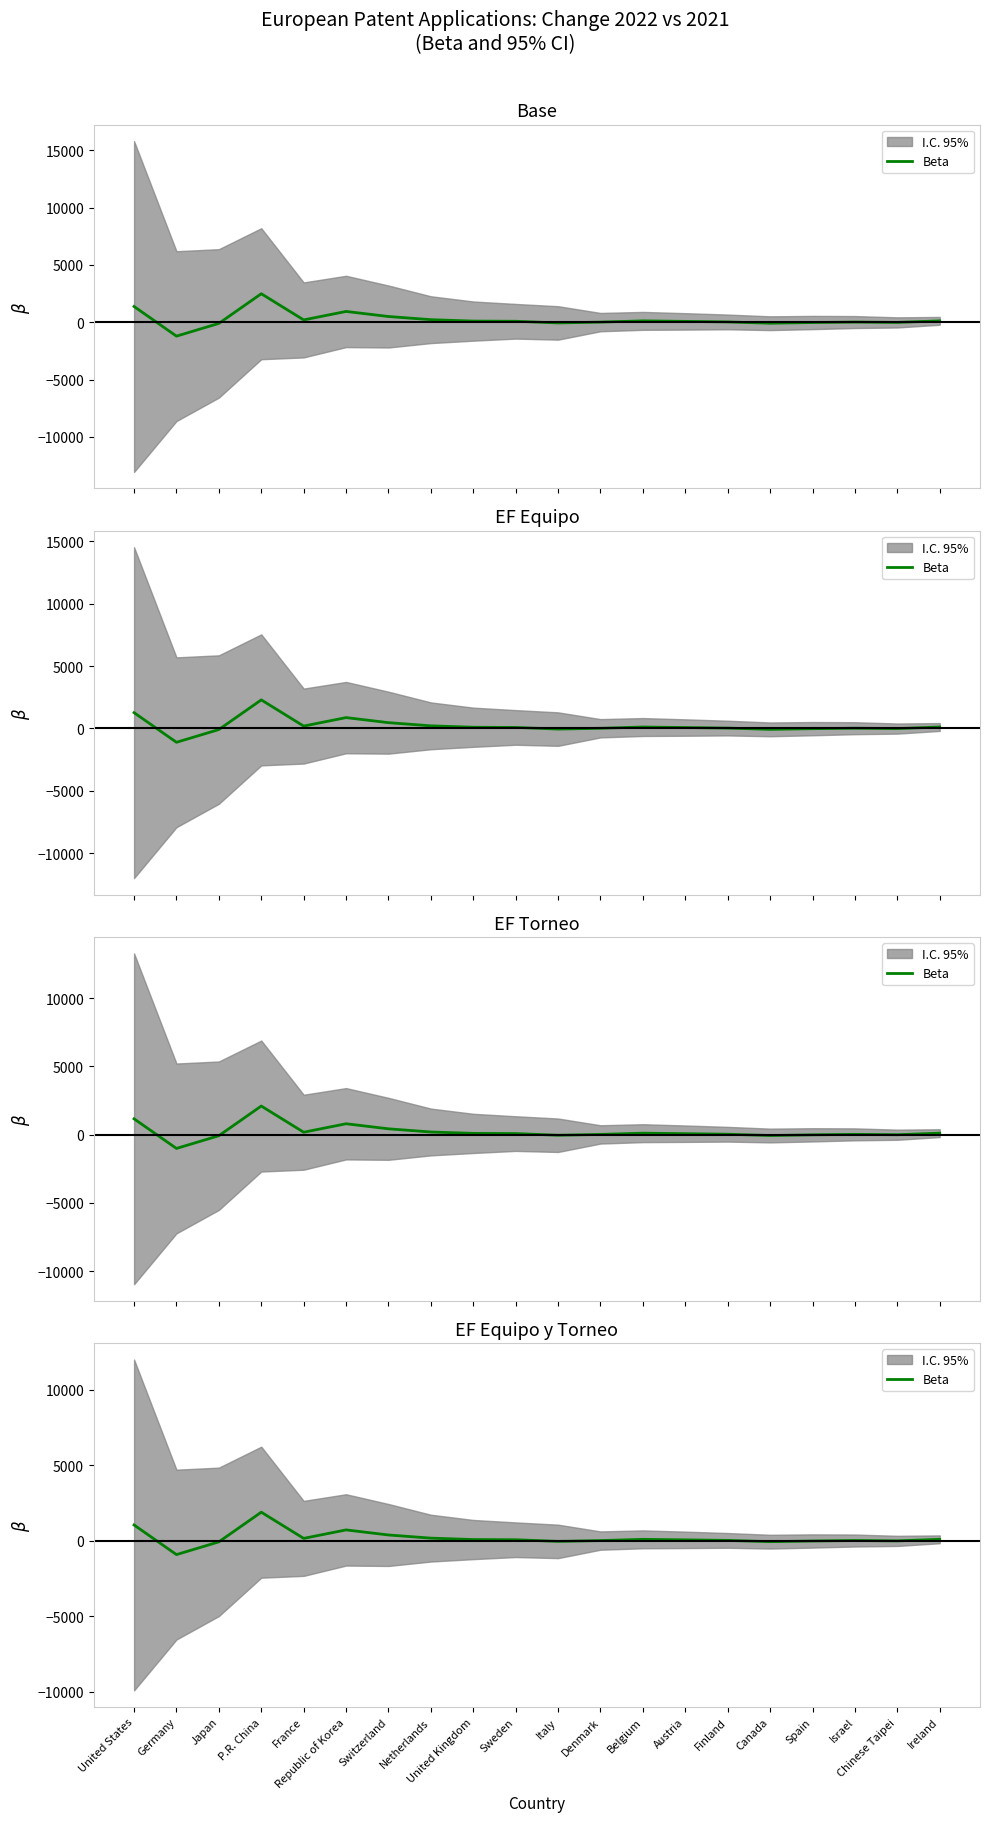

Reading right to left, what are all the values shown in this chart?

95.0	-8.4	16.0	-15.2	-60.8	24.3	60.0	94.2	12.2	-42.6	67.6	79.8	173.3	383.0	719.0	157.3	1893.2	-73.0	-917.3	1045.8